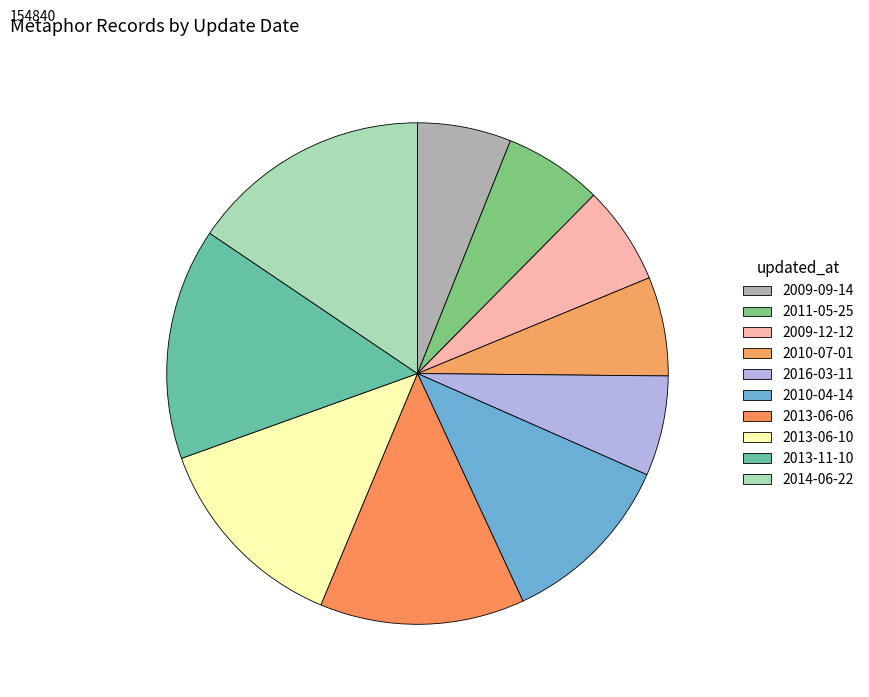

What is the largest slice in the pie chart?

2014-06-22